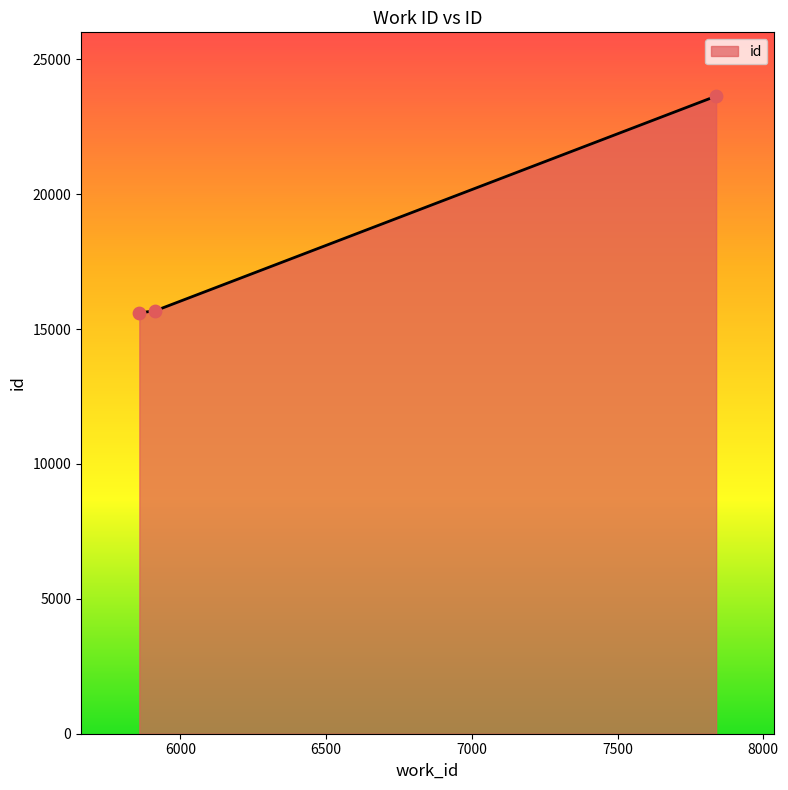

What is the smallest value displayed?

15601